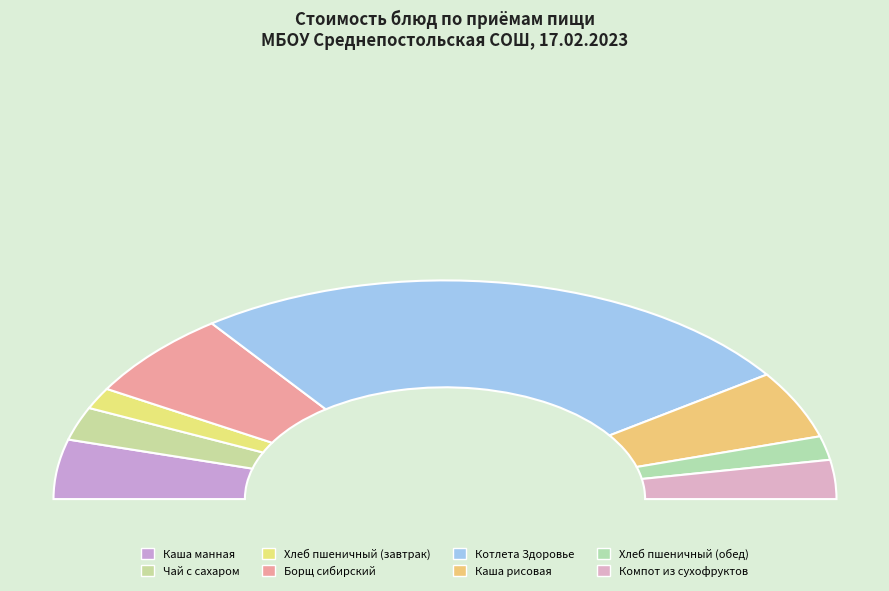

Rank the categories by value from lowest to highest.

Хлеб пшеничный (завтрак), Хлеб пшеничный (обед), Чай с сахаром, Компот из сухофруктов, Каша манная, Каша рисовая, Борщ сибирский, Котлета Здоровье